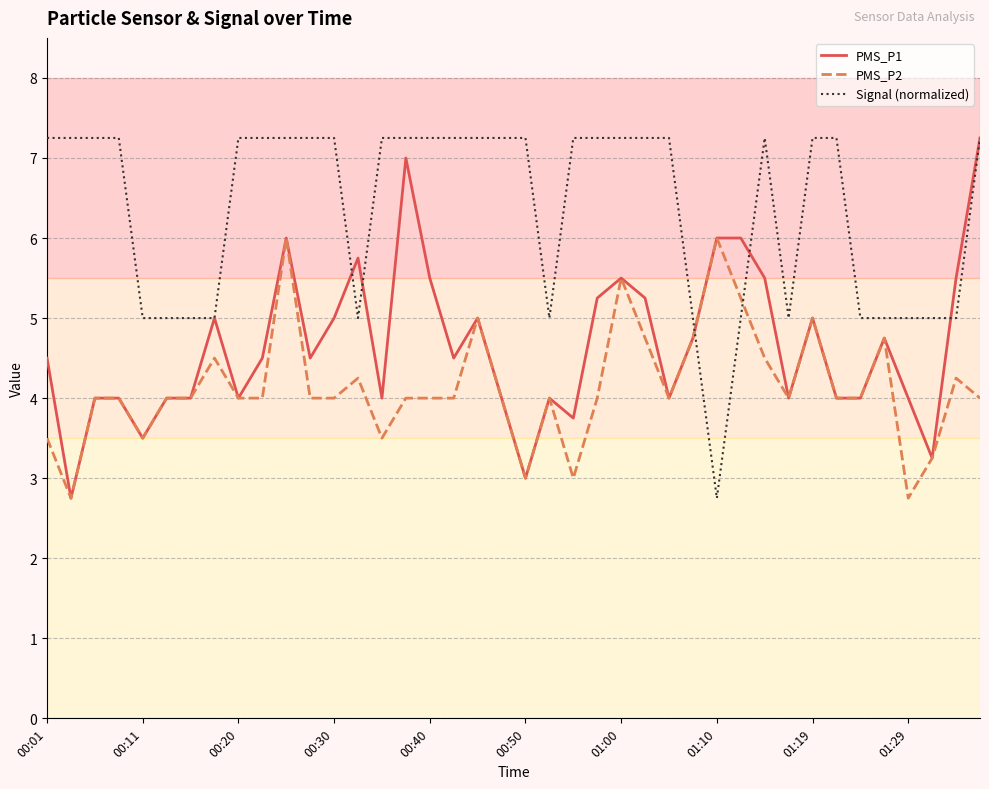

What is the value of the PMS_P2 point at the 36th from the left?

4.8